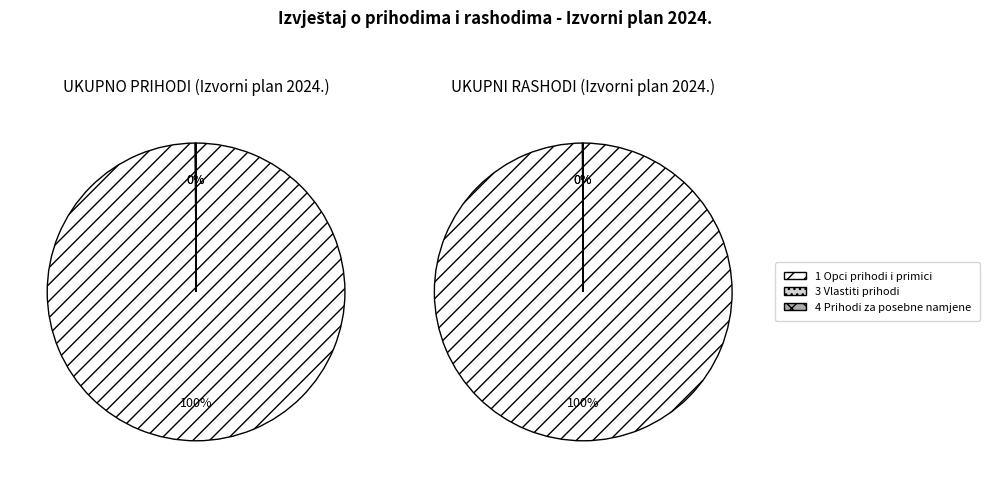

Approximately how many times larger is the value at 3 Vlastiti prihodi compared to 4 Prihodi za posebne namjene?

0.5